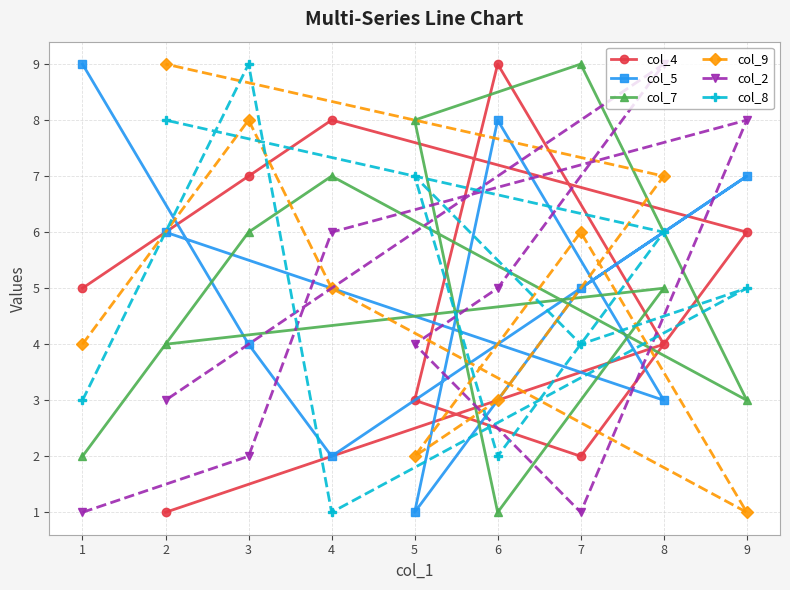

The value of col_2 at 1 is 2. True or false?

False